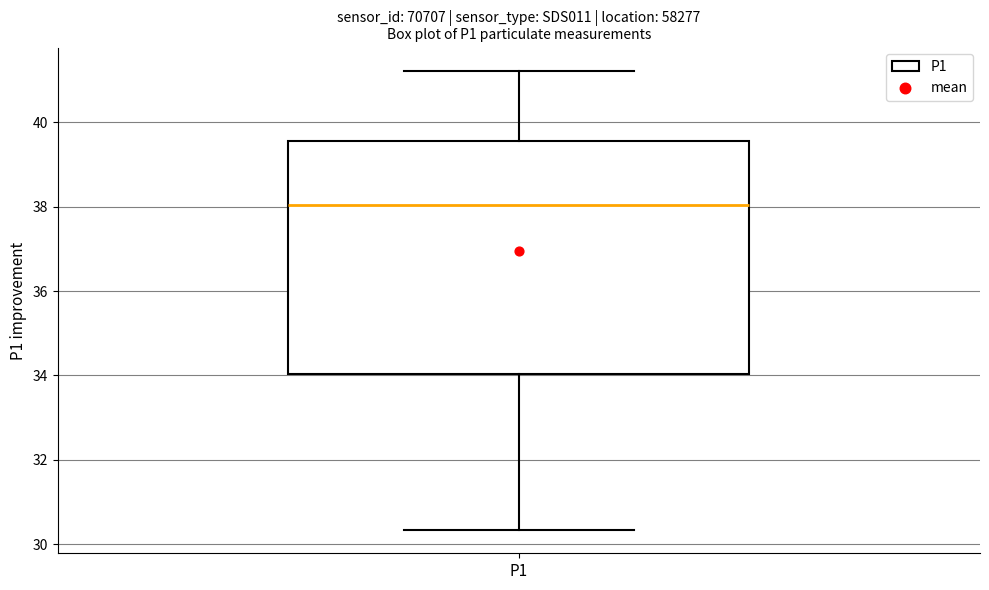

Read this box plot against the y-axis: the position of the median line, the range covered by the box, and the ends of both whiskers. The values are not printed on the chart, so give them approximately, as read against the axis.

median 38.0, box 34.0 to 39.6, whiskers 30.4 to 41.2